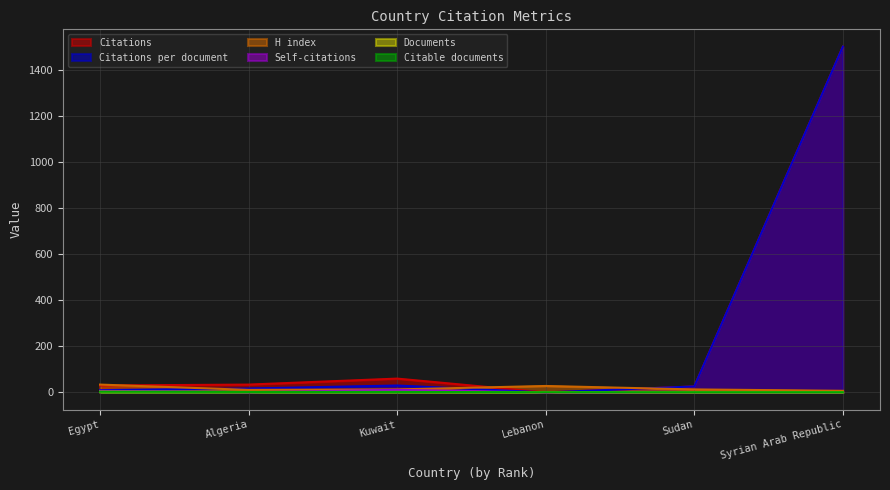

Which series has the widest spread of values?

Citations